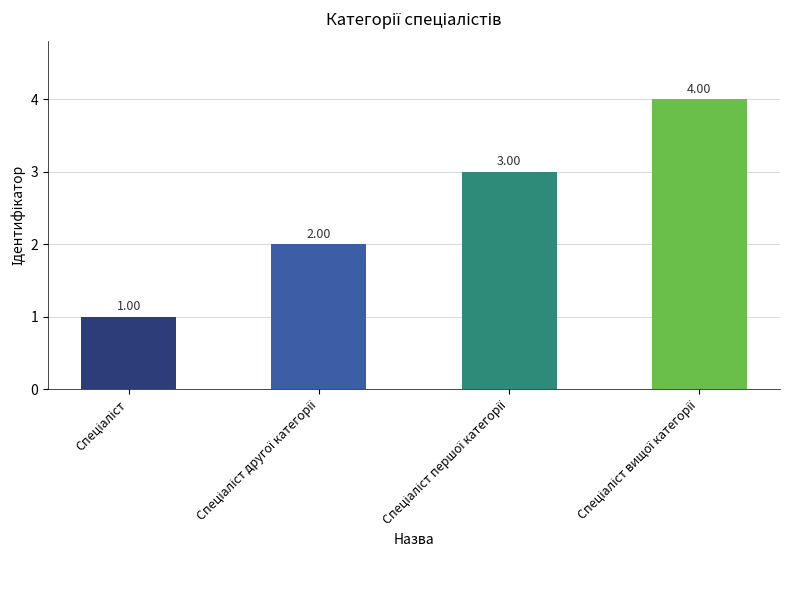

What is the difference between the second highest and second lowest values?

1